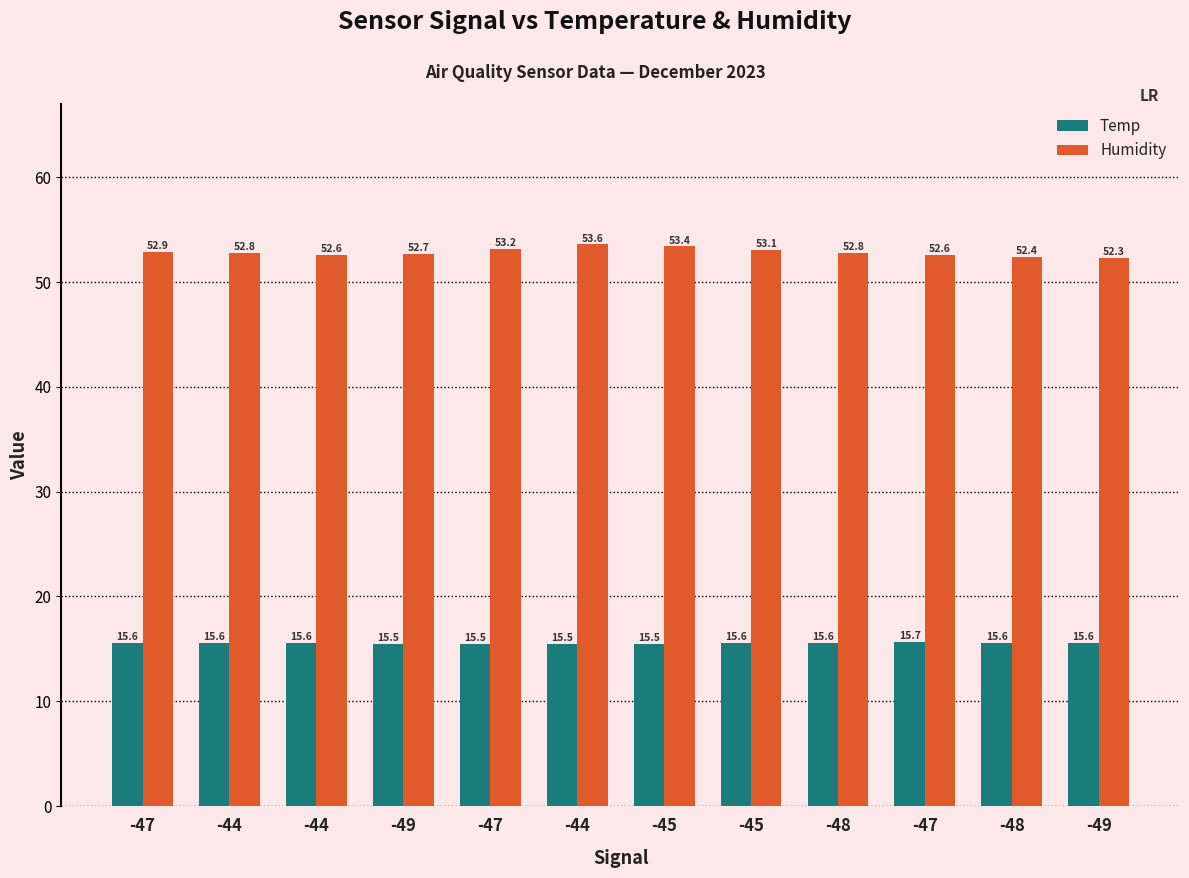

How many distinct data groups are displayed?

2